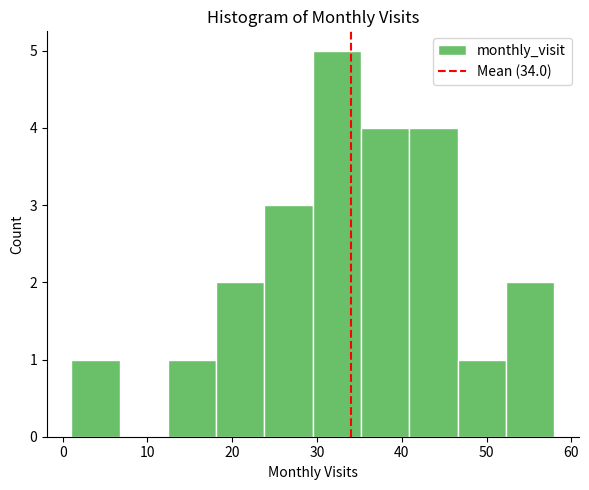

Reading left to right, transcribe this chart: for each bar, give the range it covers on the x-axis and its height. Neither the bar edges nor the heights are printed on the chart, so give them approximately, as read against the axes.

1.0 to 6.7: 1
6.7 to 12.4: 0
12.4 to 18.1: 1
18.1 to 23.8: 2
23.8 to 29.5: 3
29.5 to 35.2: 5
35.2 to 40.9: 4
40.9 to 46.6: 4
46.6 to 52.3: 1
52.3 to 58.0: 2